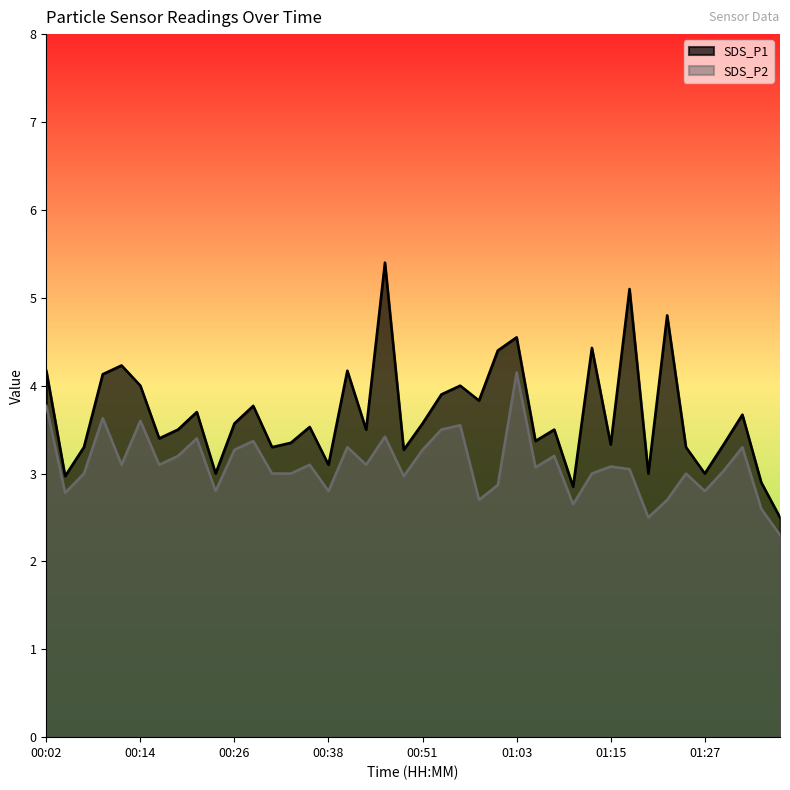

Does the chart display data point markers on the line(s)?

No